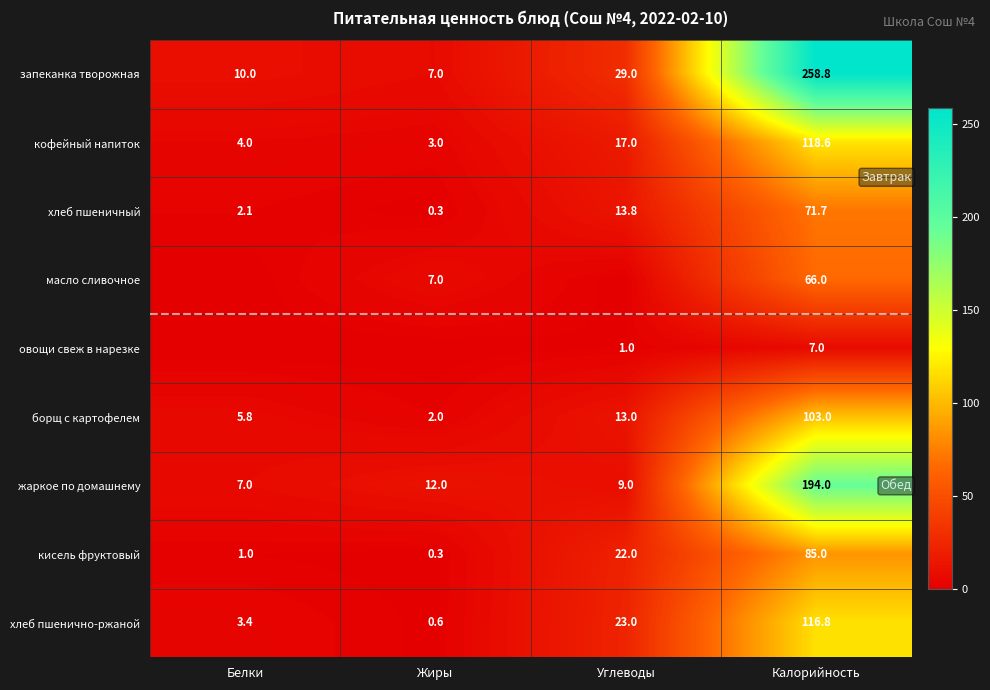

Is it true that хлеб пшеничный equals 13.8 at Углеводы?

True